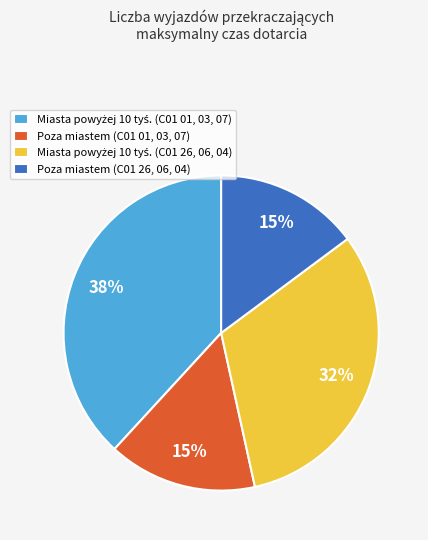

Is it true that Poza miastem (C01 01, 03, 07) is 15% of the pie?

True